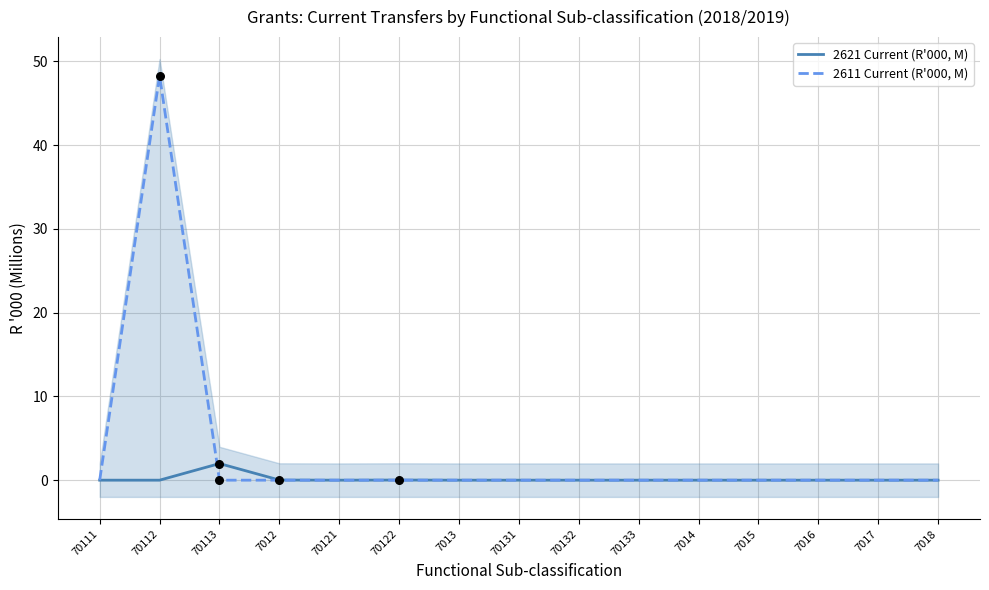

At how many categories does at least one series exceed 13?

1